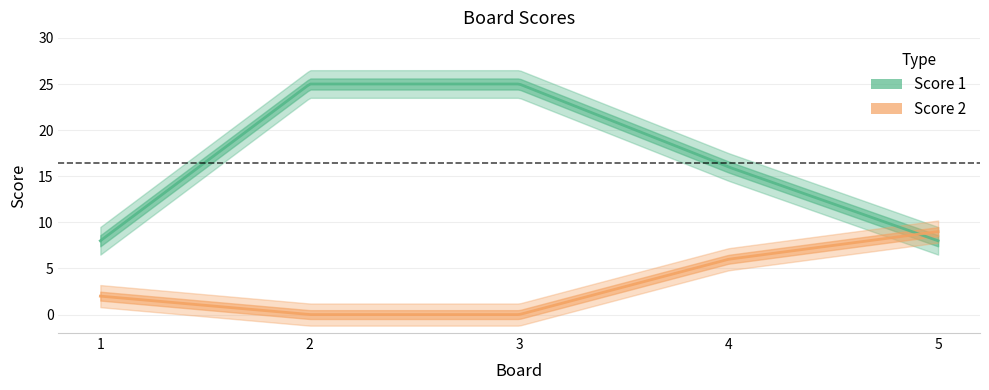

What is the difference between the Score 1 values at 5 and 4?

8